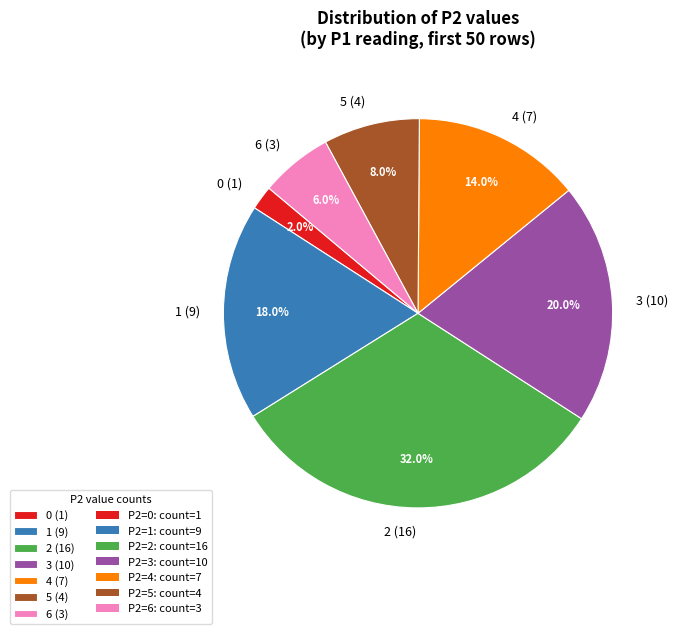

Count the number of slices in the pie.

7